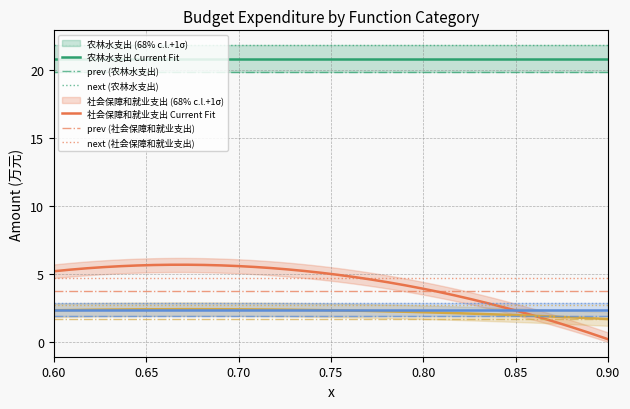

The value of 社会保障和就业支出 at 208 is 7.5. True or false?

False